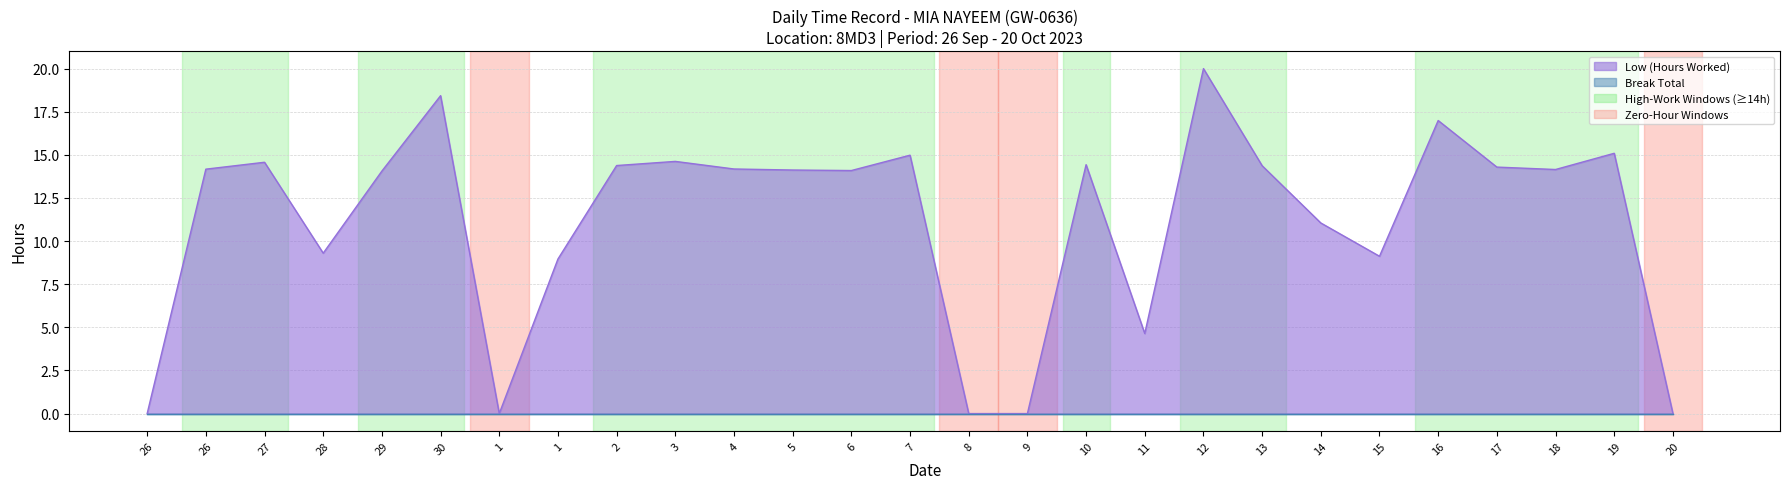

List the labels in order of value, smallest first.

26, 1, 8, 9, 20, 11, 1, 15, 28, 14, 29, 6, 5, 18, 26, 4, 17, 13, 2, 10, 27, 3, 7, 19, 16, 30, 12